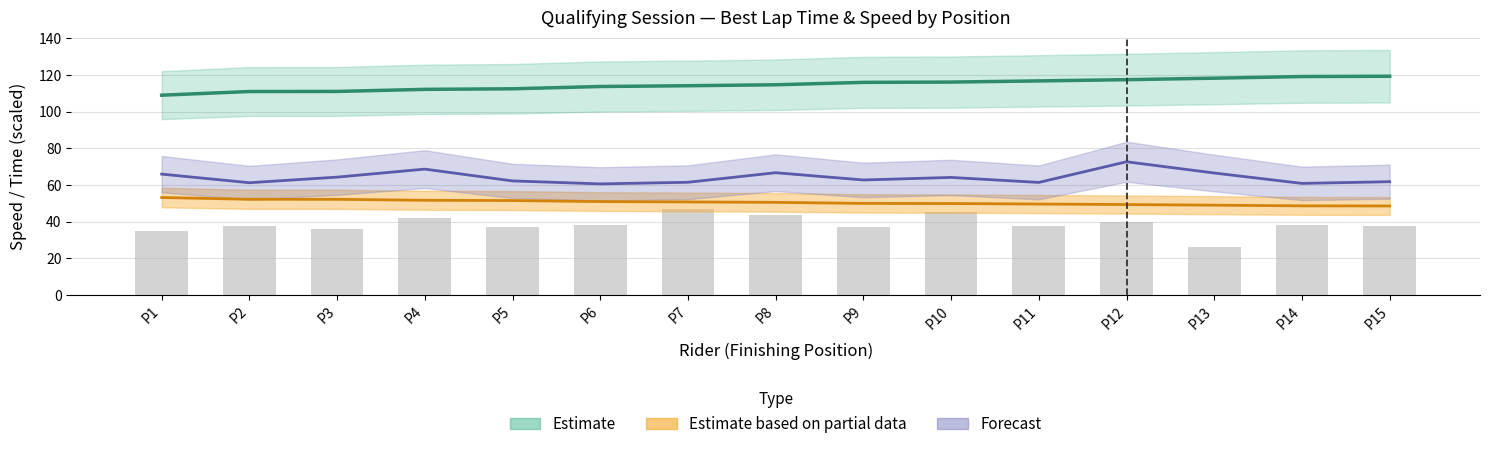

What is the sum of all position values?

1722.1